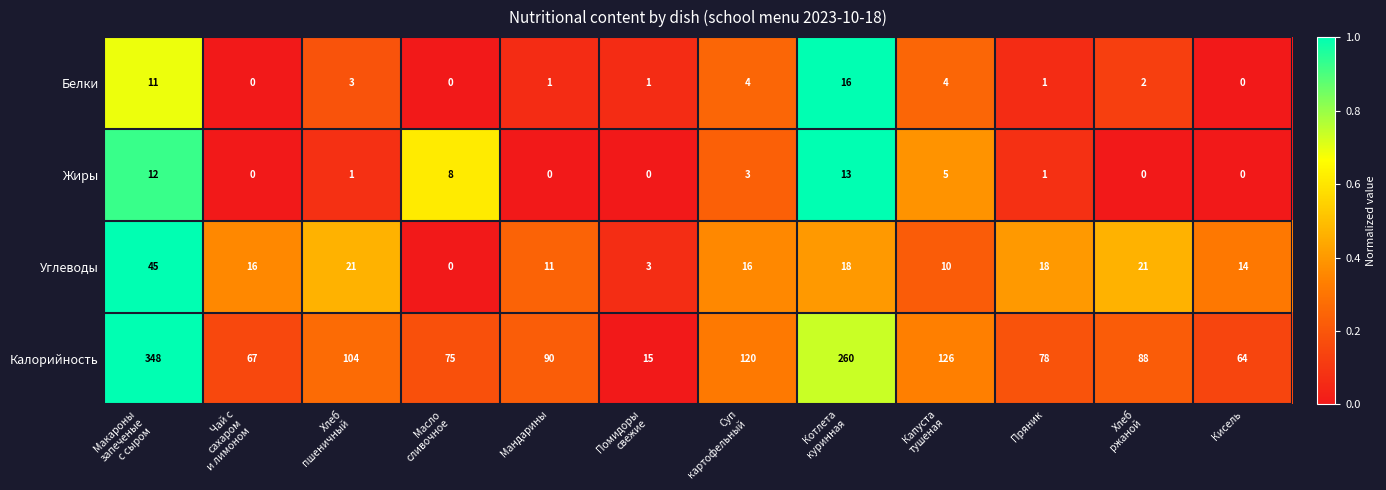

What is the difference between the maximum and minimum values in the Калорийность series?

333